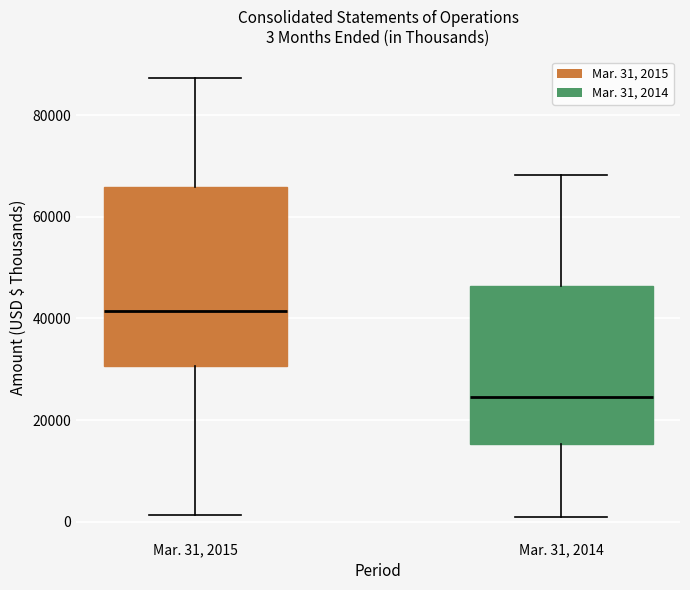

Which box is the tallest, from its lower edge to its upper edge?

Mar. 31, 2015